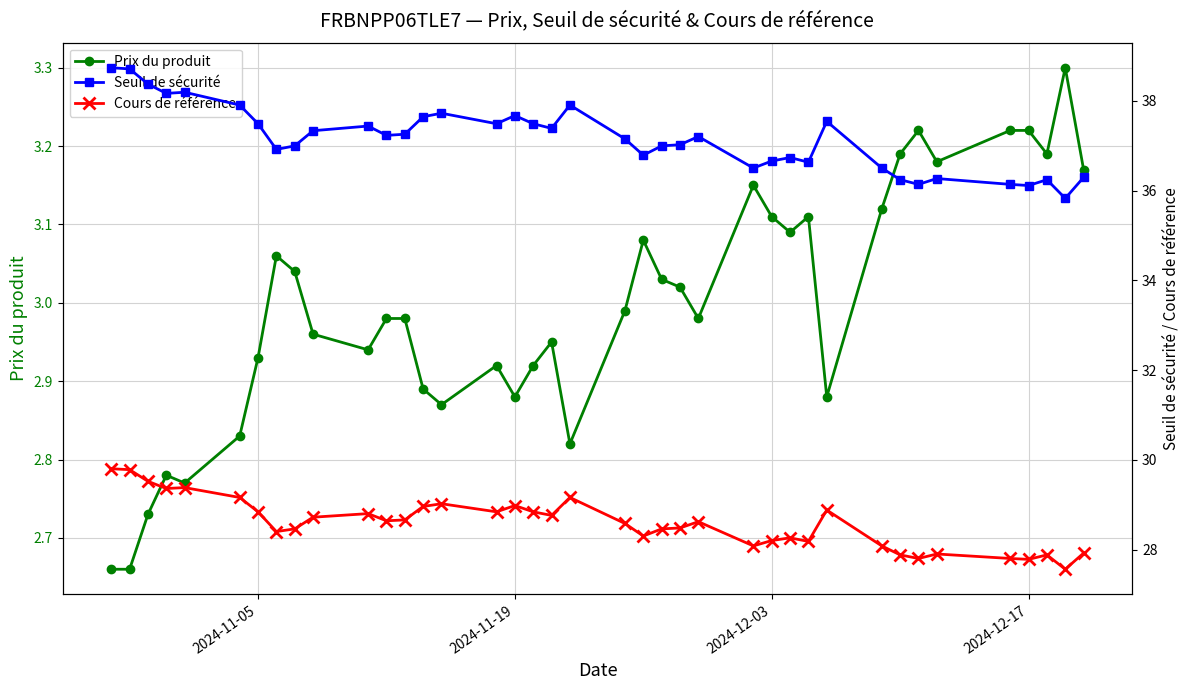

True or false: Cours de référence and Prix du produit cross at least once.

False